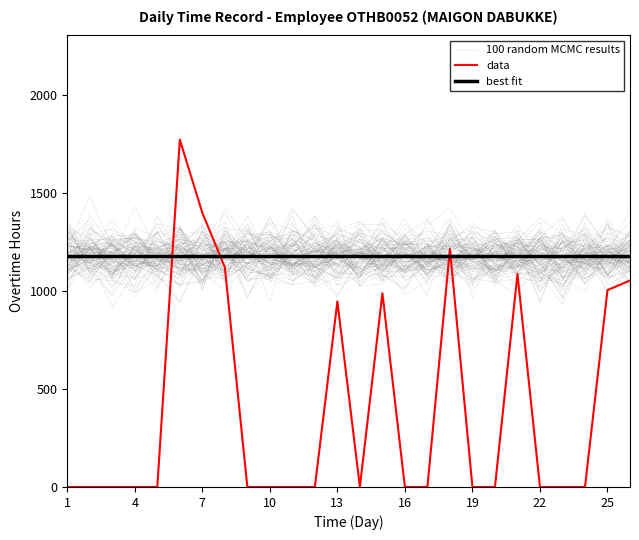

How many lines are shown in the chart?

3